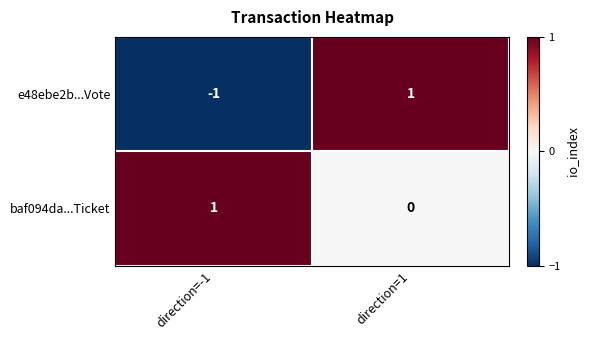

How many data points in e48ebe2b...Vote are less than 1?

1